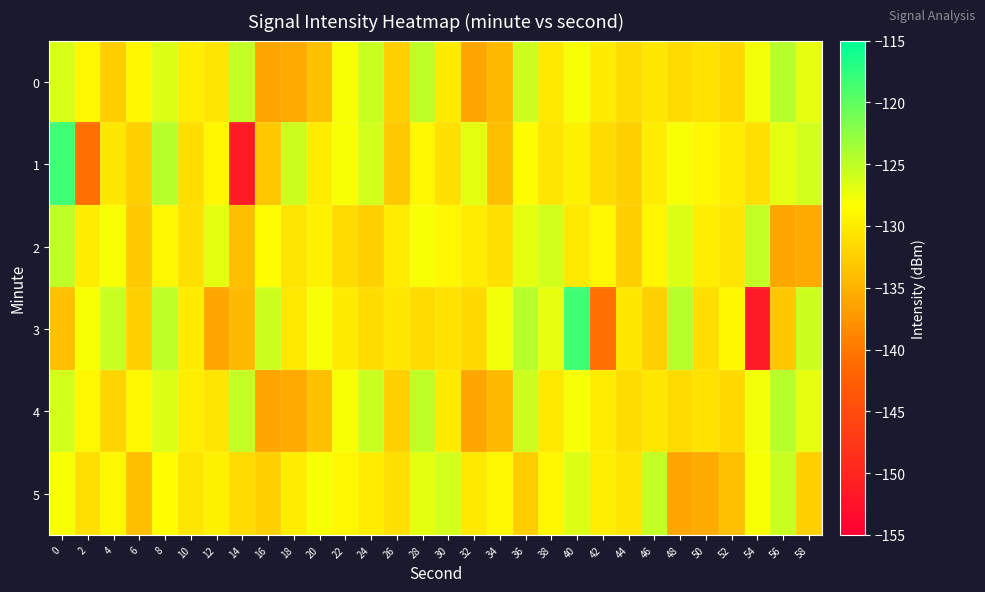

What is the maximum value shown in the chart?

-118.3